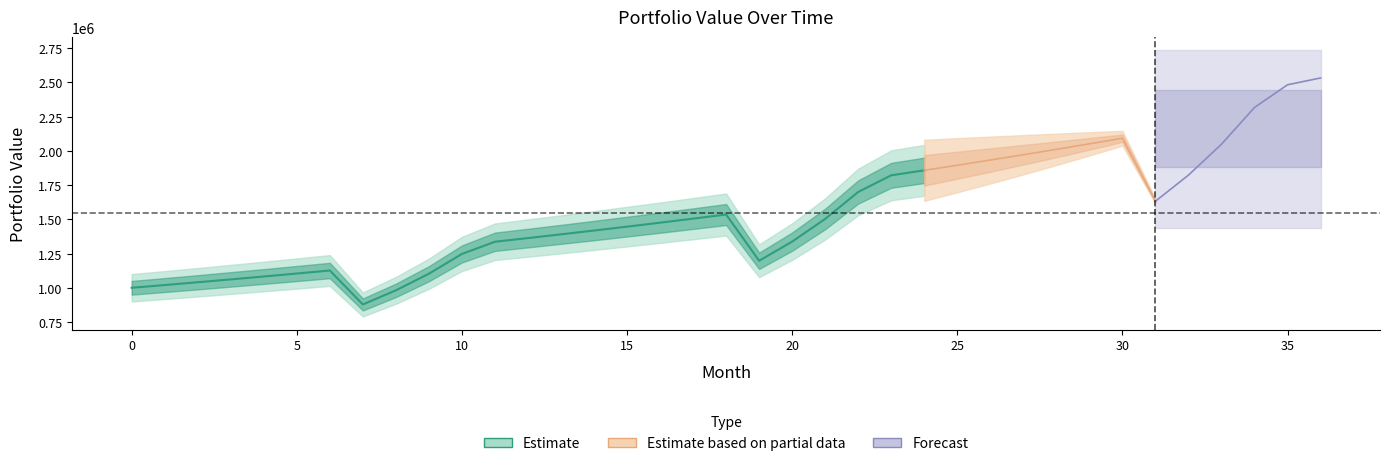

In B value, how many points are higher than both neighbors (excluding endpoints)?

3